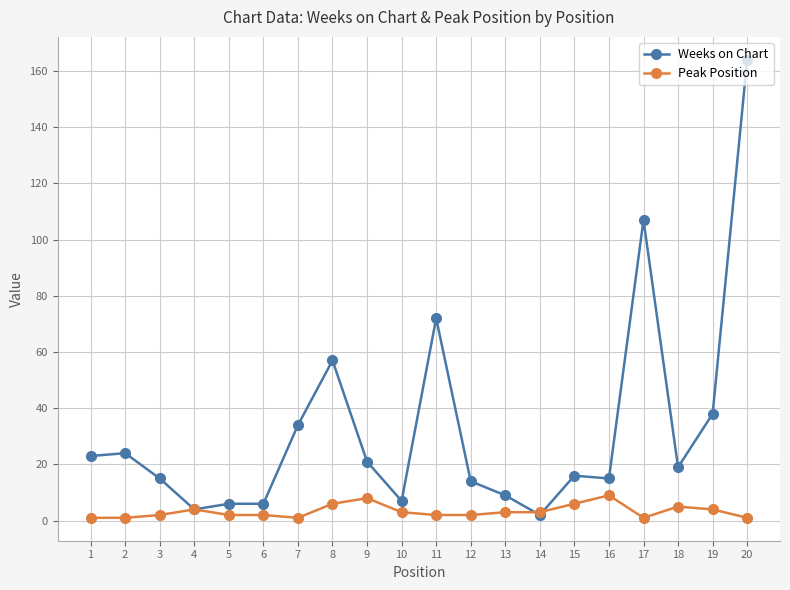

What is the sum of all Weeks on Chart values?

653